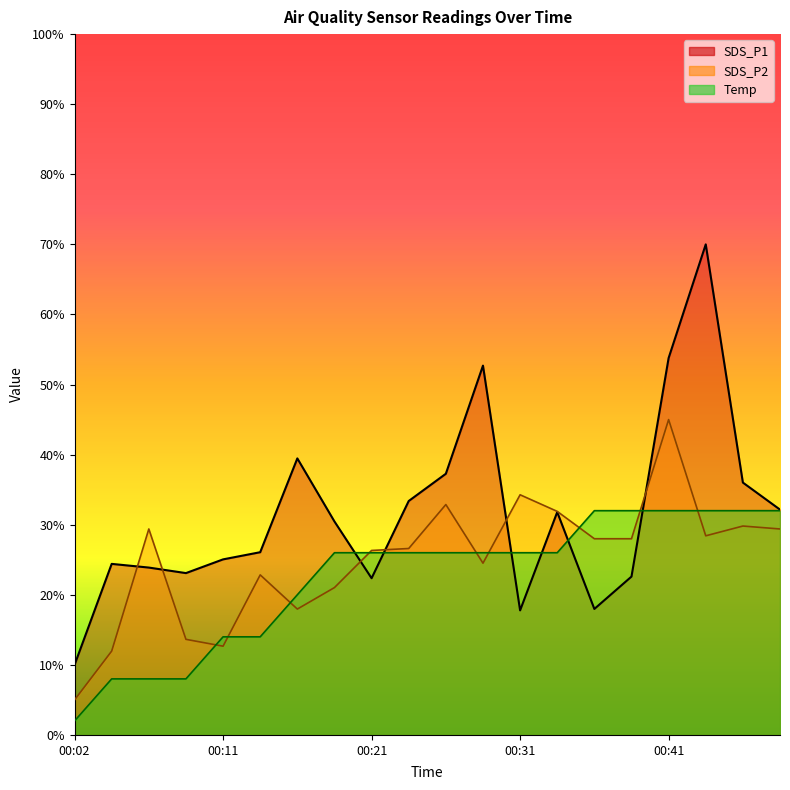

True or false: Temp line has more than 1 interior local peaks.

False